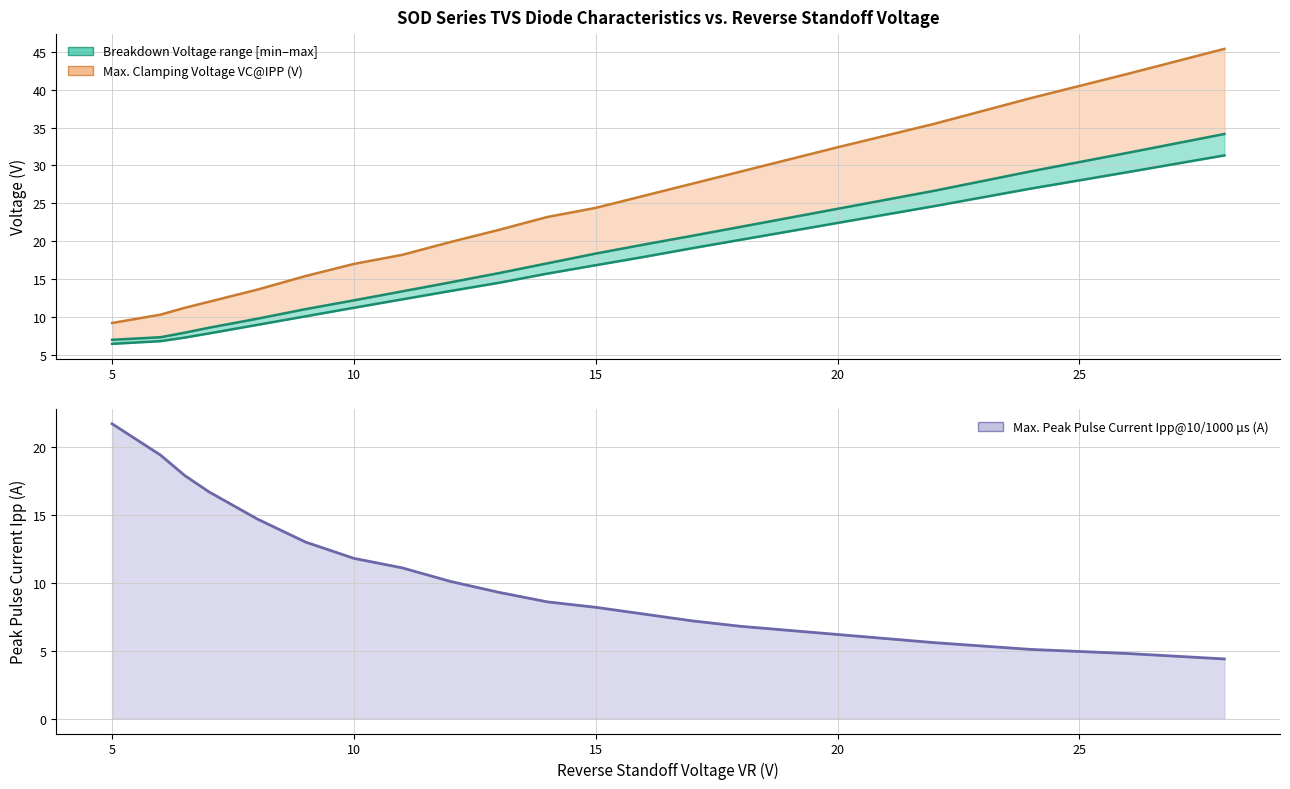

How many times do Max.Clamping Voltage VC@IPP (V) and Max.Peak Pulse Current Ipp (A) cross each other?

1